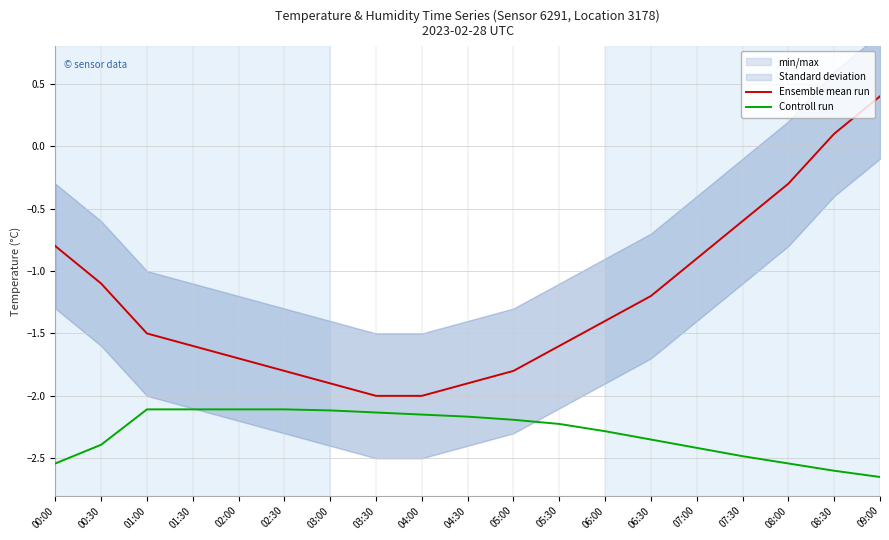

True or false: Controll run has a value of -2.2 at 04:30.

True